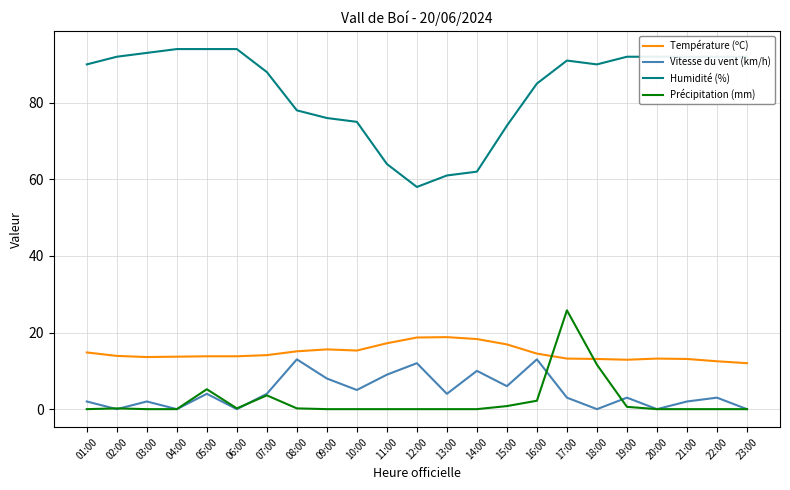

Is it true that Humidité (%) equals 119.9 at 19:00?

False